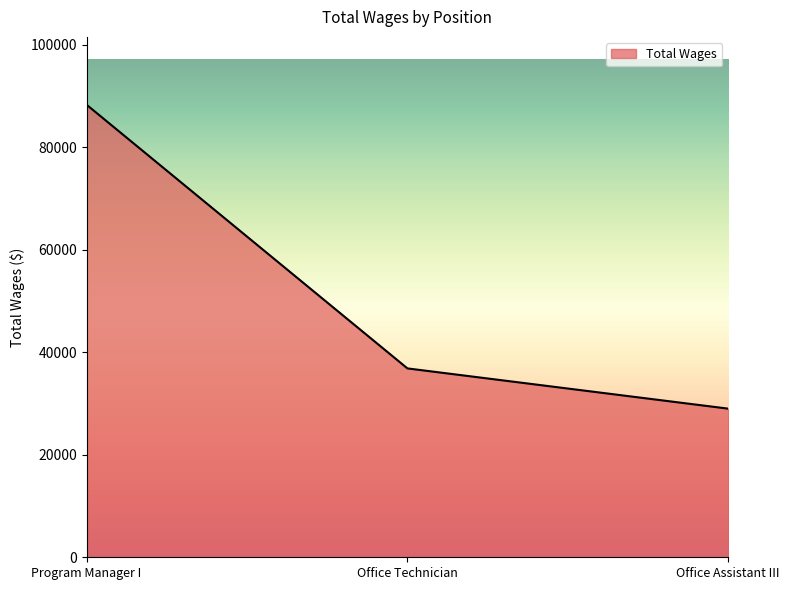

What is the sum of the values at Office Technician and Program Manager I?

125190